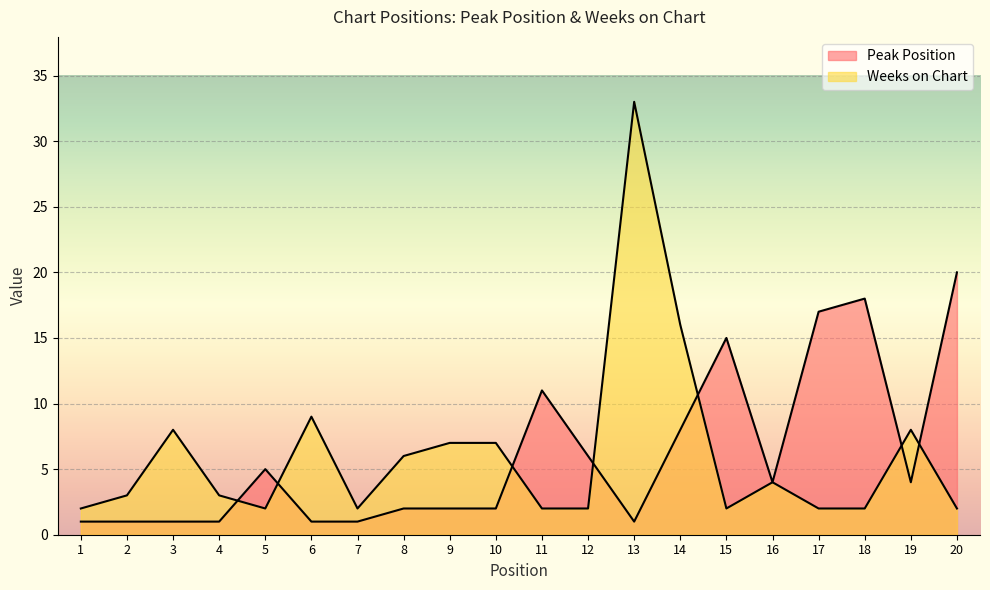

Reading right to left, extract all data points from this chart.

Peak Position: 20	4	18	17	4	15	8	1	6	11	2	2	2	1	1	5	1	1	1	1
Weeks on Chart: 2	8	2	2	4	2	16	33	2	2	7	7	6	2	9	2	3	8	3	2